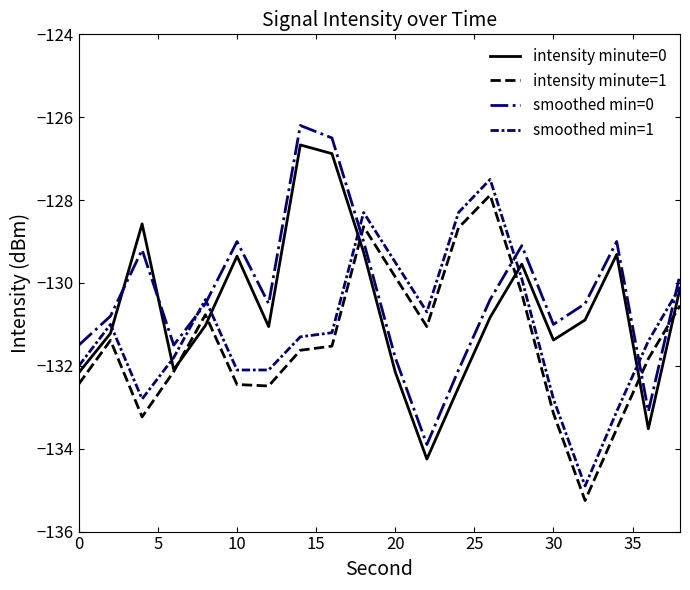

Rank the series by their average value, from highest to lowest.

smoothed min=0, intensity minute=0, smoothed min=1, intensity minute=1